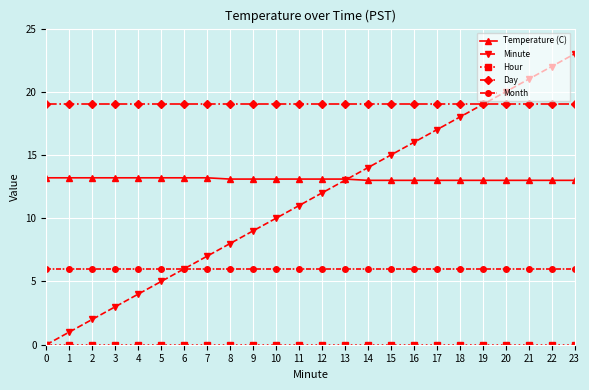

How many values in the Minute series are below 12?

12